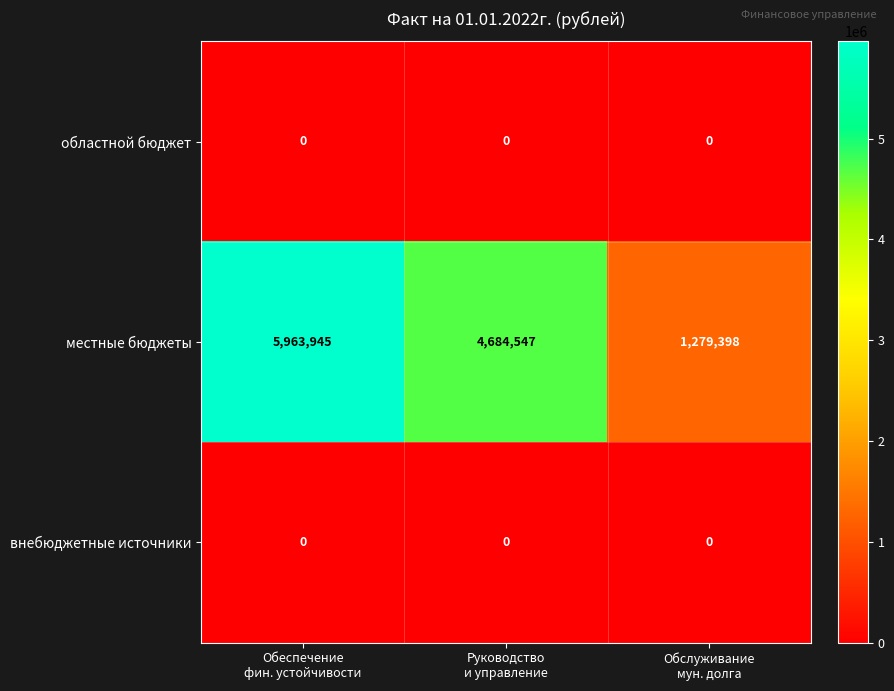

How many местные бюджеты values are between 1279398 and 5963945?

3